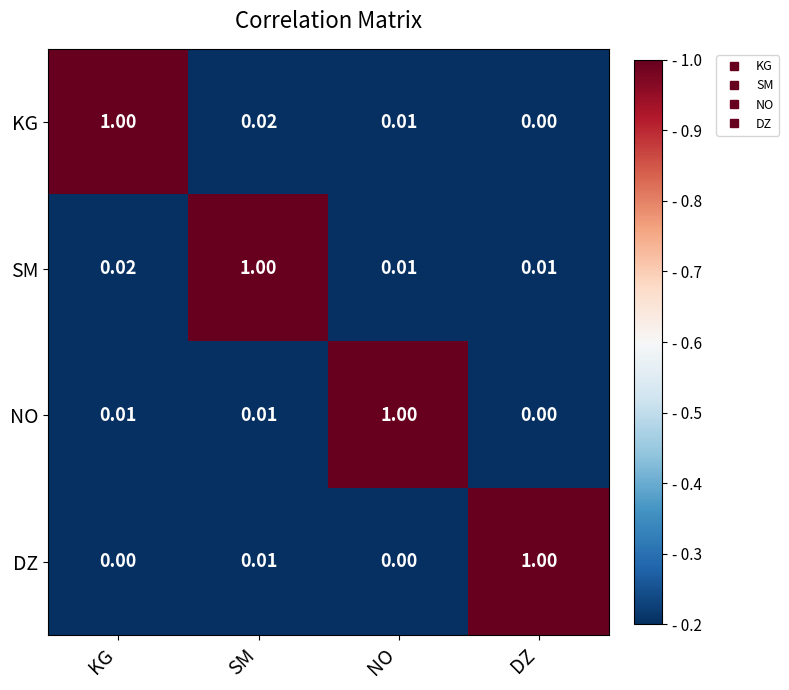

List the series in order of their overall mean, highest first.

SM, KG, NO, DZ